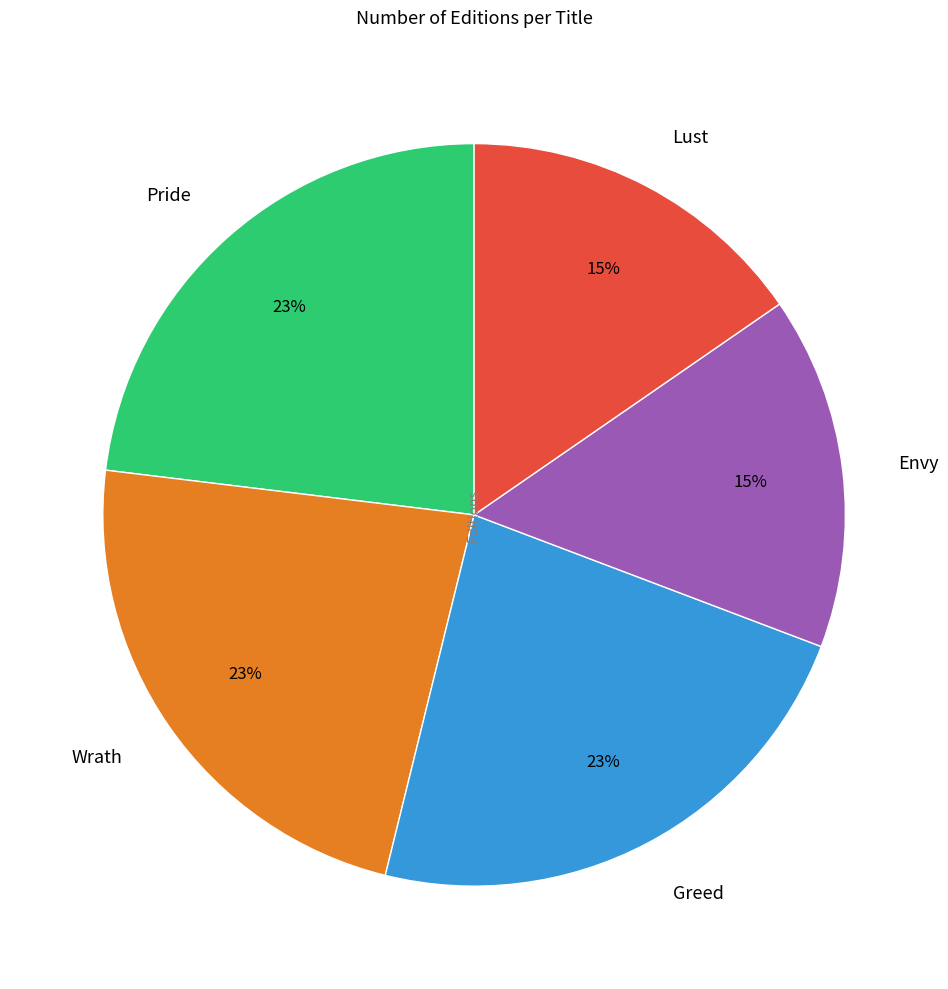

Is it true that Pride is 23% of the pie?

True